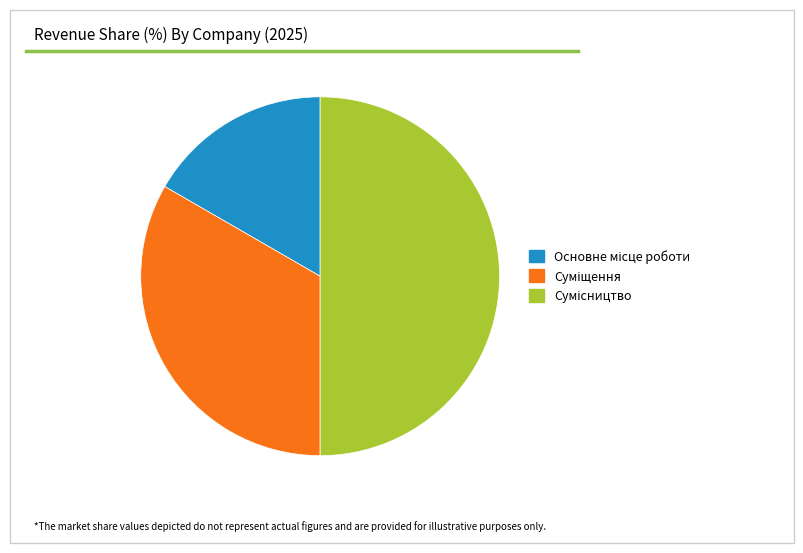

Is the sum of Основне місце роботи and Сумісництво greater than half?

Yes